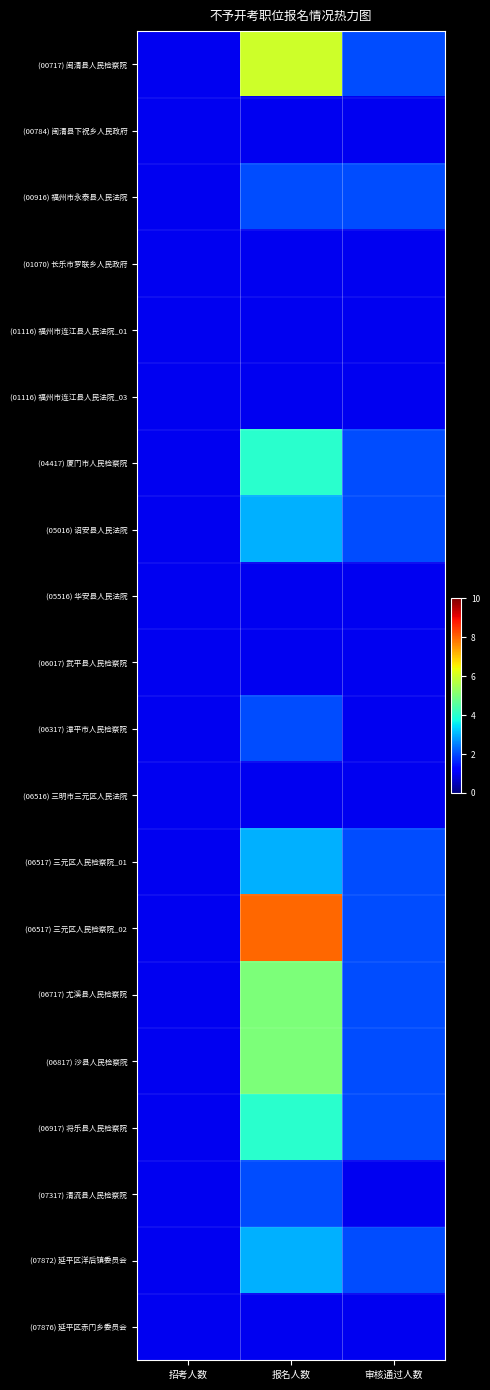

Between 招考人数 and 审核通过人数, which is larger?

审核通过人数